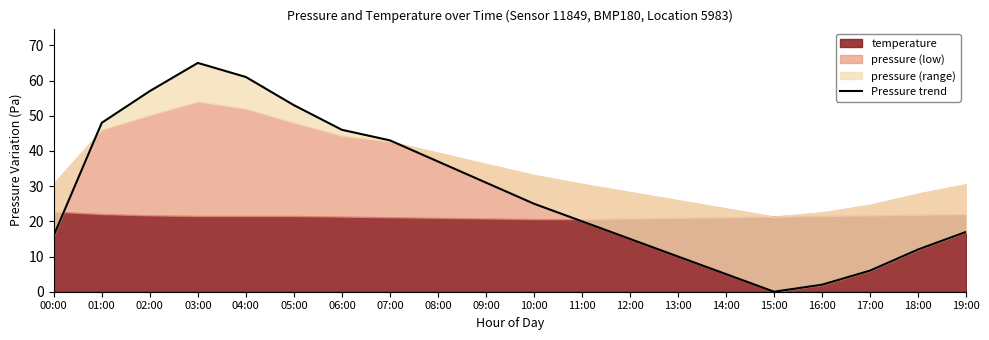

What is the difference between the second highest and minimum values?

61